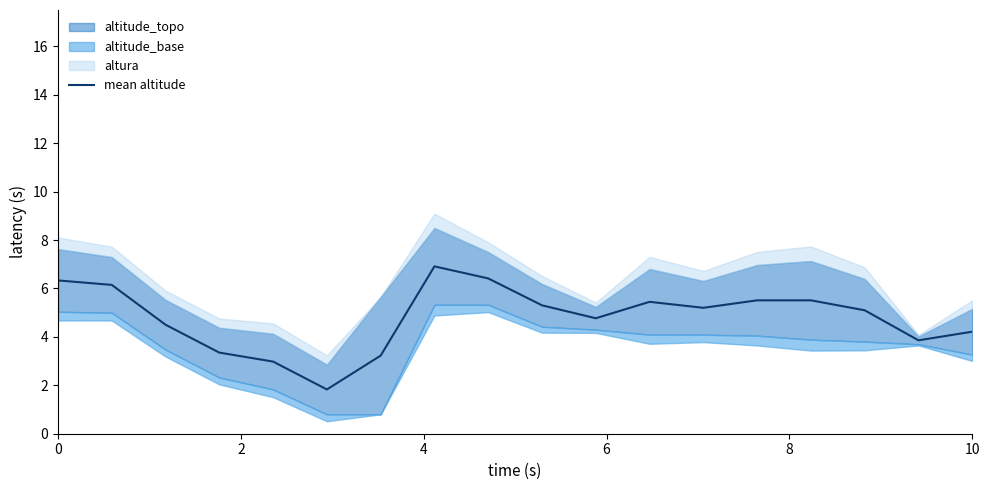

Reading left to right, extract all data points from this chart.

6.3	6.1	4.5	3.3	3.0	1.8	3.2	6.9	6.4	5.3	4.8	5.4	5.2	5.5	5.5	5.1	3.9	4.2